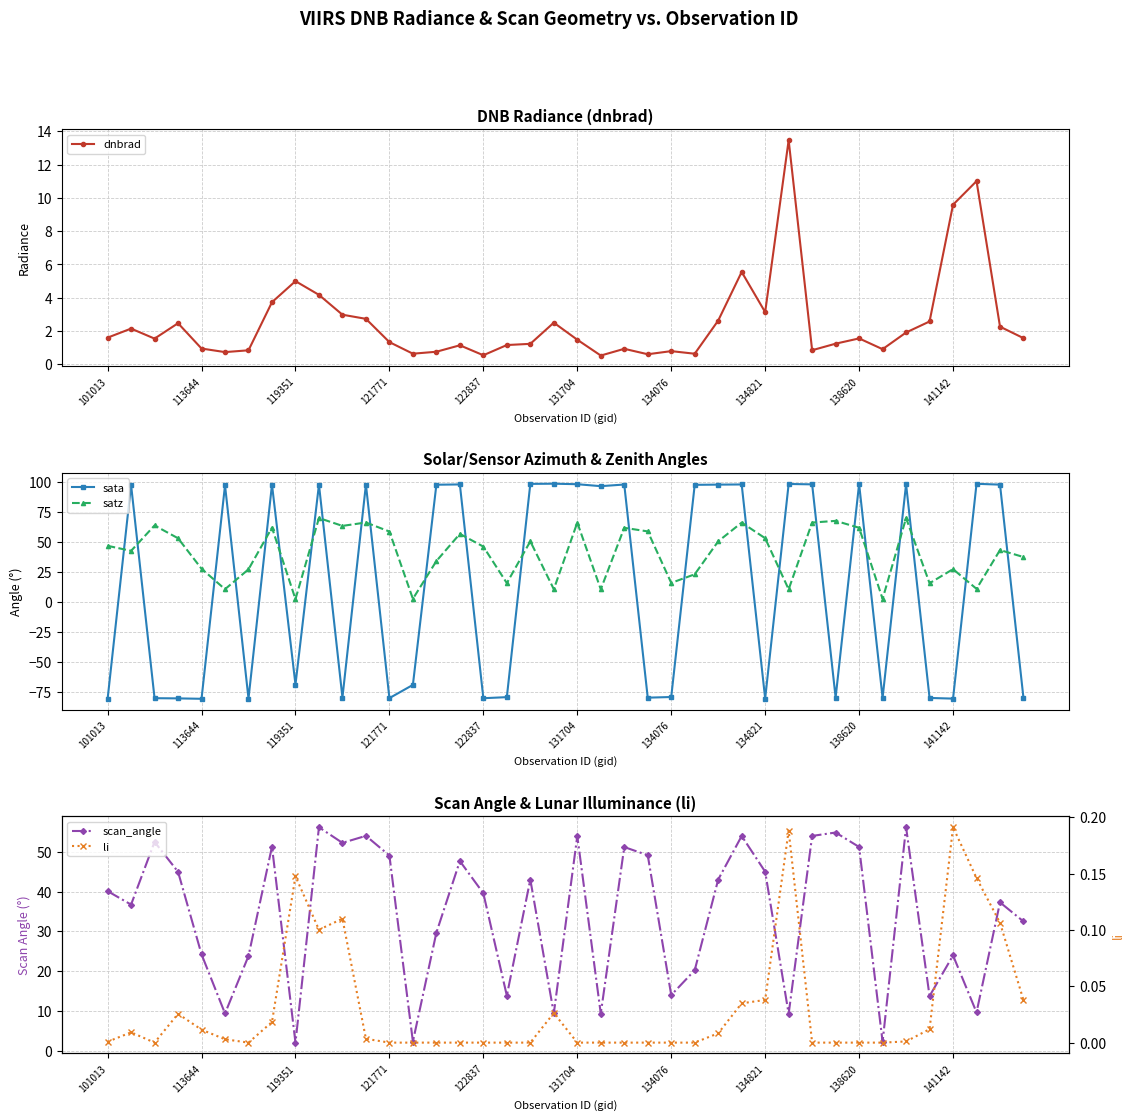

Reading right to left, transcribe all the data shown in this chart.

dnbrad: 1.6	2.3	11.0	9.6	2.6	1.9	0.9	1.6	1.2	0.8	13.5	3.1	5.5	2.6	0.6	0.8	0.6	0.9	0.5	1.5	2.5	1.2	1.2	0.5	1.1	0.8	0.6	1.3	2.7	3.0	4.2	5.0	3.7	0.8	0.7	0.9	2.5	1.5	2.1	1.6
sata: -80.0	97.6	98.2	-80.3	-79.8	97.9	-79.7	98.1	-79.4	97.8	98.1	-80.3	97.7	97.6	97.4	-79.0	-79.5	97.7	96.3	97.9	98.3	98.2	-79.1	-80.0	97.7	97.5	-68.9	-79.9	97.6	-79.4	97.6	-68.7	97.6	-80.3	97.0	-80.5	-80.1	-80.0	97.3	-80.7
satz: 37.4	43.2	10.9	27.3	15.6	69.7	2.6	61.7	67.4	66.0	10.5	53.0	66.0	50.4	23.0	15.9	58.7	61.7	10.6	66.0	10.6	50.4	15.7	46.0	56.6	34.0	2.6	58.6	66.1	63.3	69.8	2.3	61.8	27.2	10.6	27.6	53.0	63.6	42.5	46.7
scan_angle: 32.5	37.3	9.7	24.0	13.8	56.1	2.3	51.2	54.8	54.0	9.3	45.0	53.9	43.0	20.2	14.0	49.1	51.2	9.3	53.9	9.4	43.0	13.9	39.6	47.6	29.7	2.3	49.0	54.0	52.2	56.1	2.1	51.3	23.8	9.4	24.2	44.9	52.5	36.7	40.1
li: 0.0	0.1	0.1	0.2	0.0	0.0	0.0	0.0	0.0	0.0	0.2	0.0	0.0	0.0	0.0	0.0	0.0	0.0	0.0	0.0	0.0	0.0	0.0	0.0	0.0	0.0	0.0	0.0	0.0	0.1	0.1	0.1	0.0	0.0	0.0	0.0	0.0	0.0	0.0	0.0